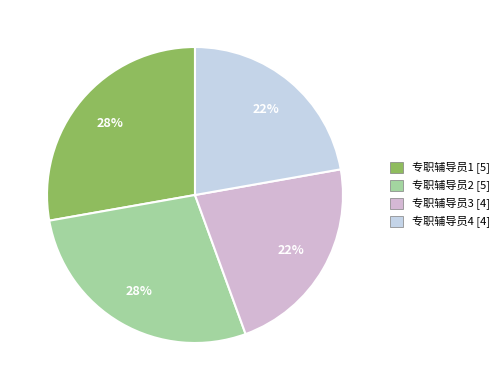

Does 专职辅导员4 account for over 50% of the chart?

No